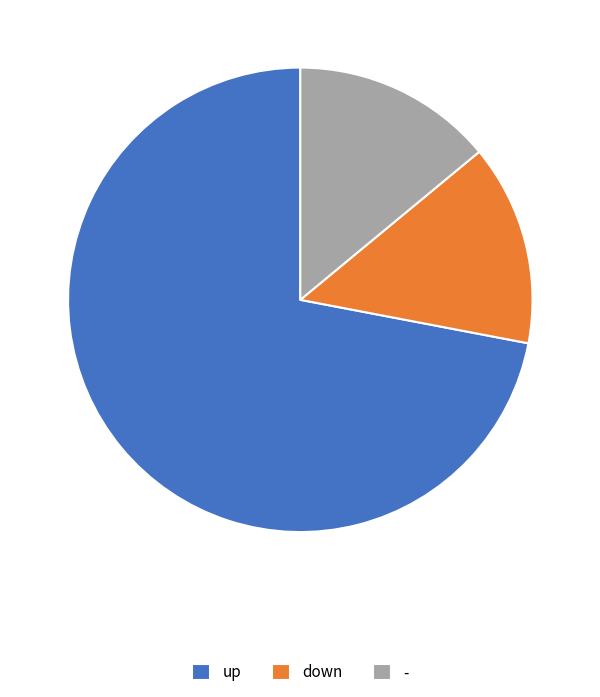

Is up the majority of the pie?

Yes